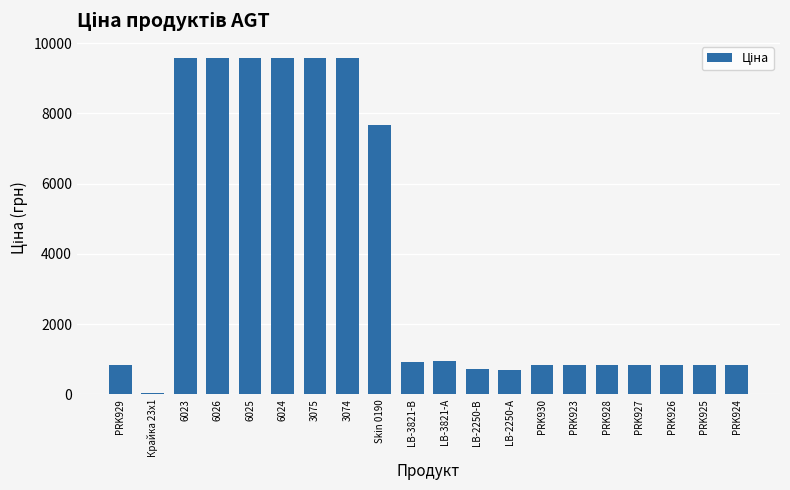

What is the label of the 13th bar from the left?

LB-2250-А